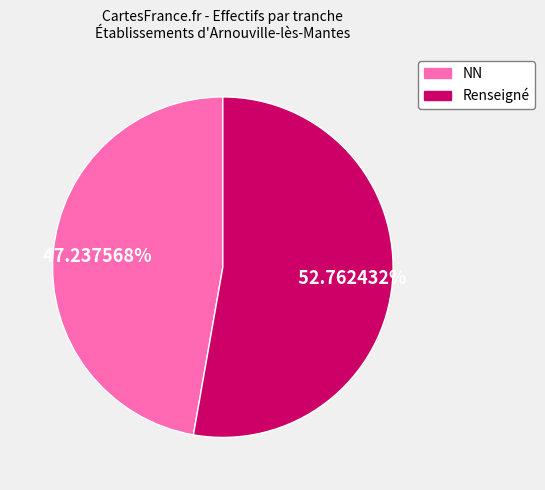

Is there any slice that represents more than half of the pie?

Yes